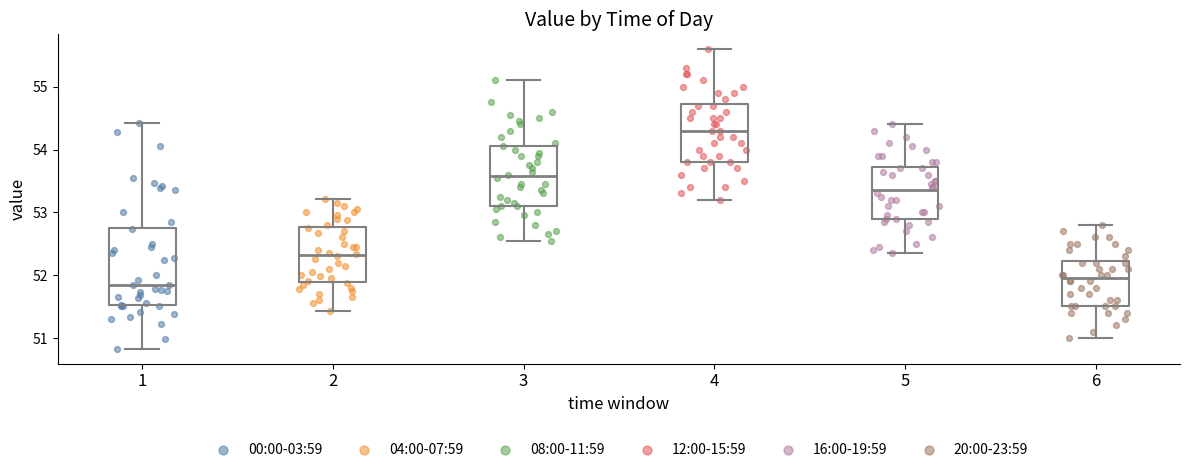

Which box has the lowest median line?

1